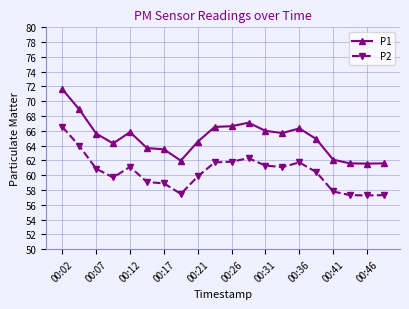

Which series has the largest total across all categories?

P1